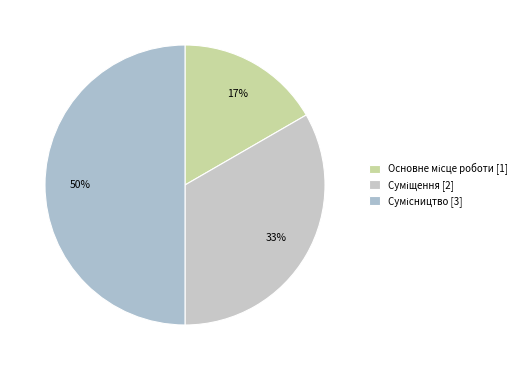

Does any single category account for the majority?

No